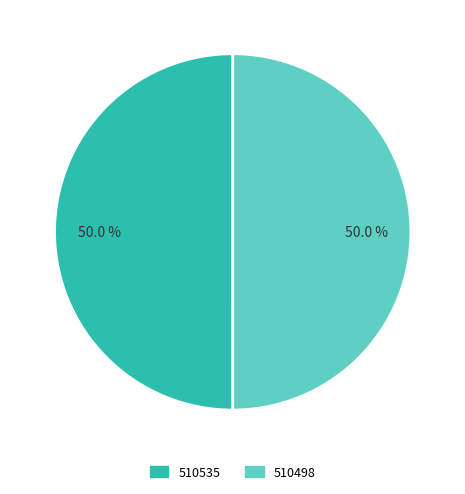

What percentage is the 510498 slice, to the nearest percent?

50%